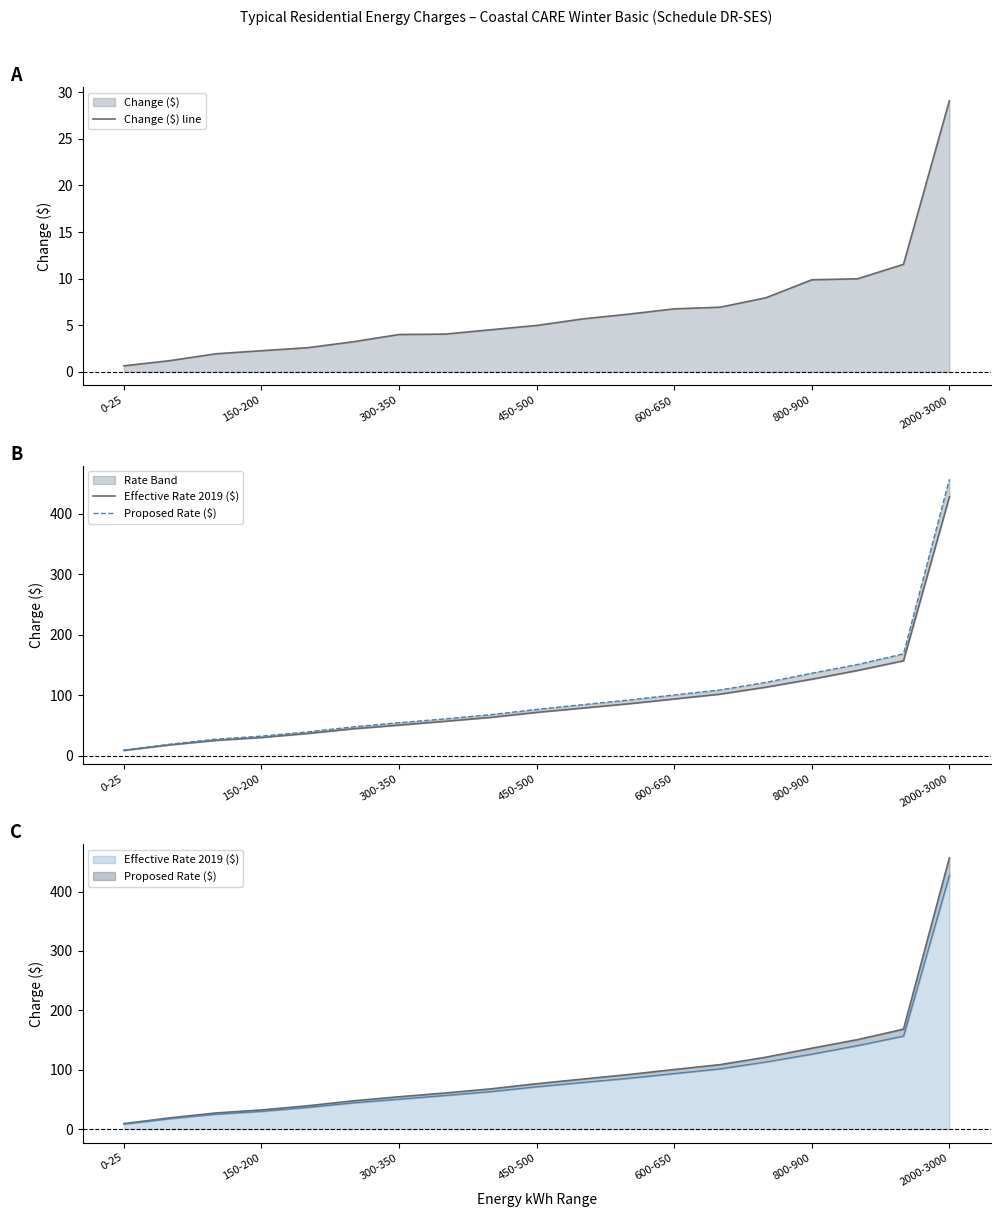

Which series has the largest range (max minus min)?

Proposed Rate ($)